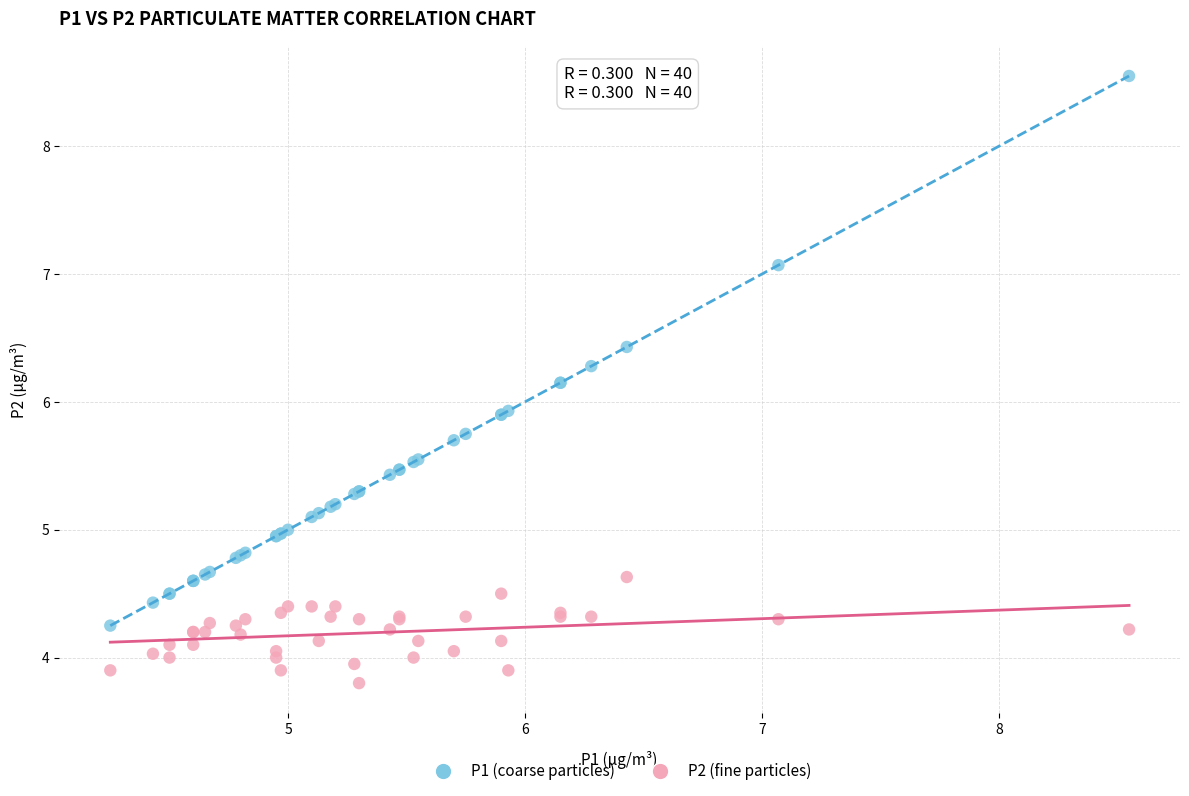

What are all the series names shown in the legend?

P1 (coarse particles), P2 (fine particles)